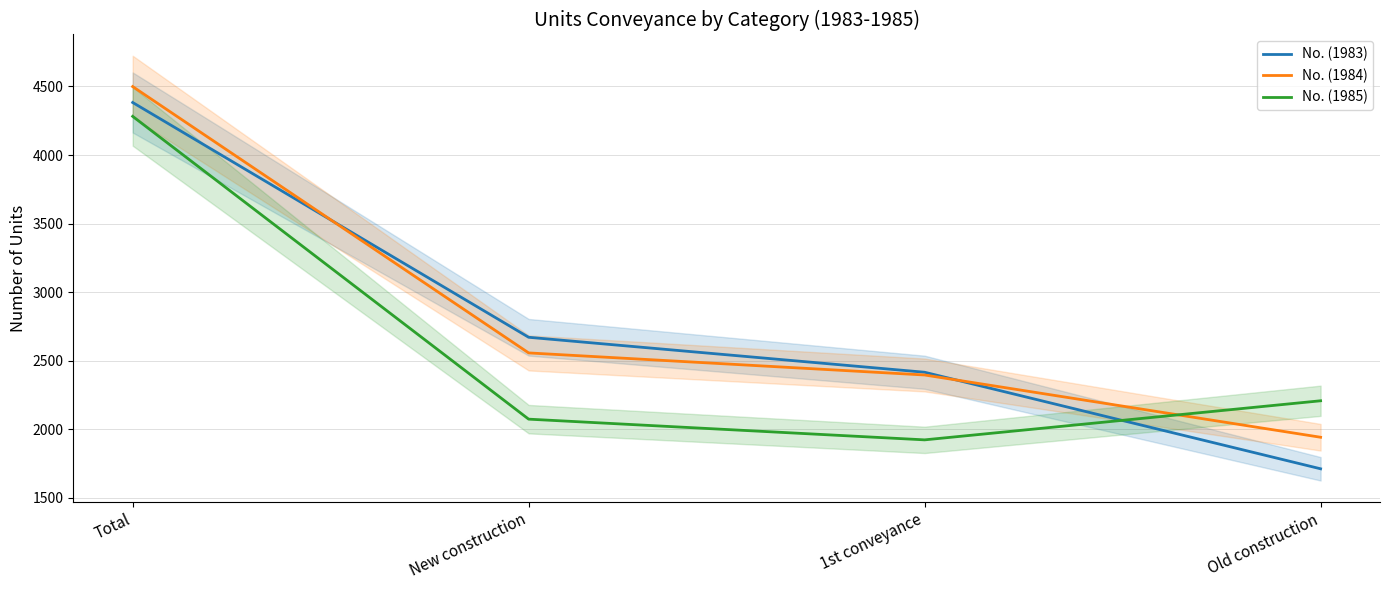

The No. (1985) series shows 3205 at New construction. True or false?

False